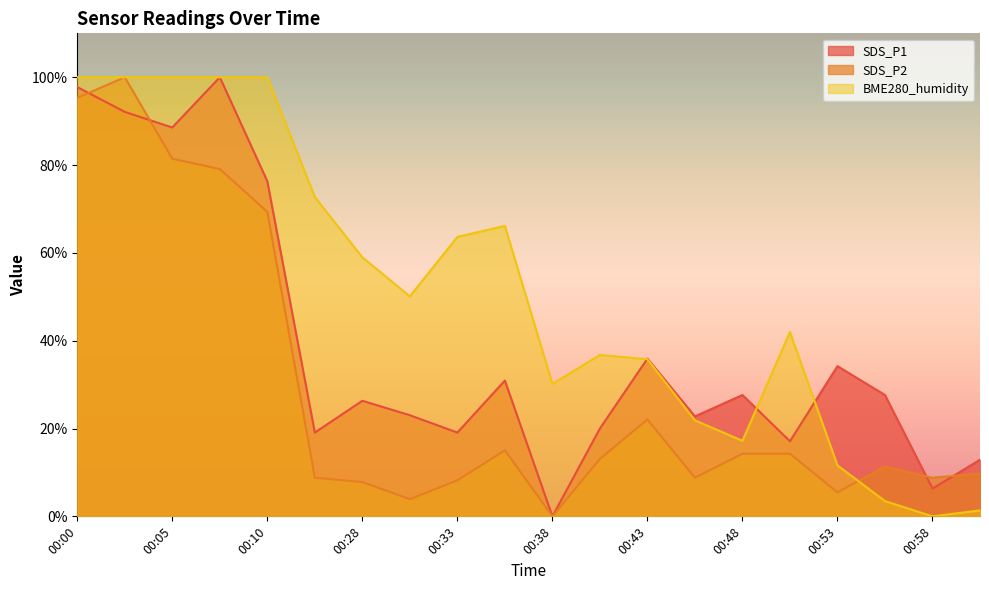

Which series has the widest spread of values?

SDS_P1